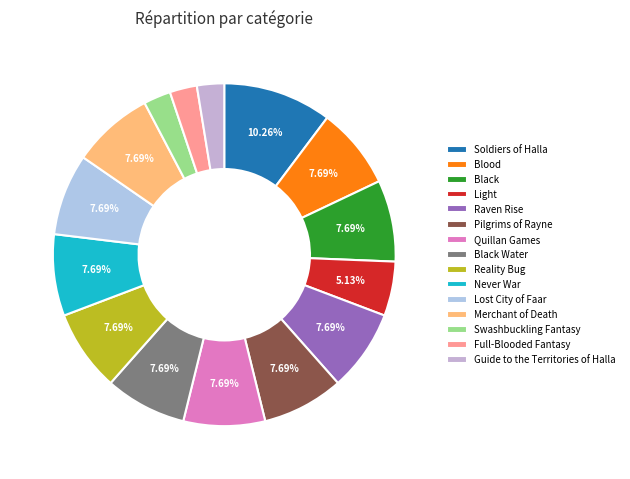

Count the number of slices in the pie.

15